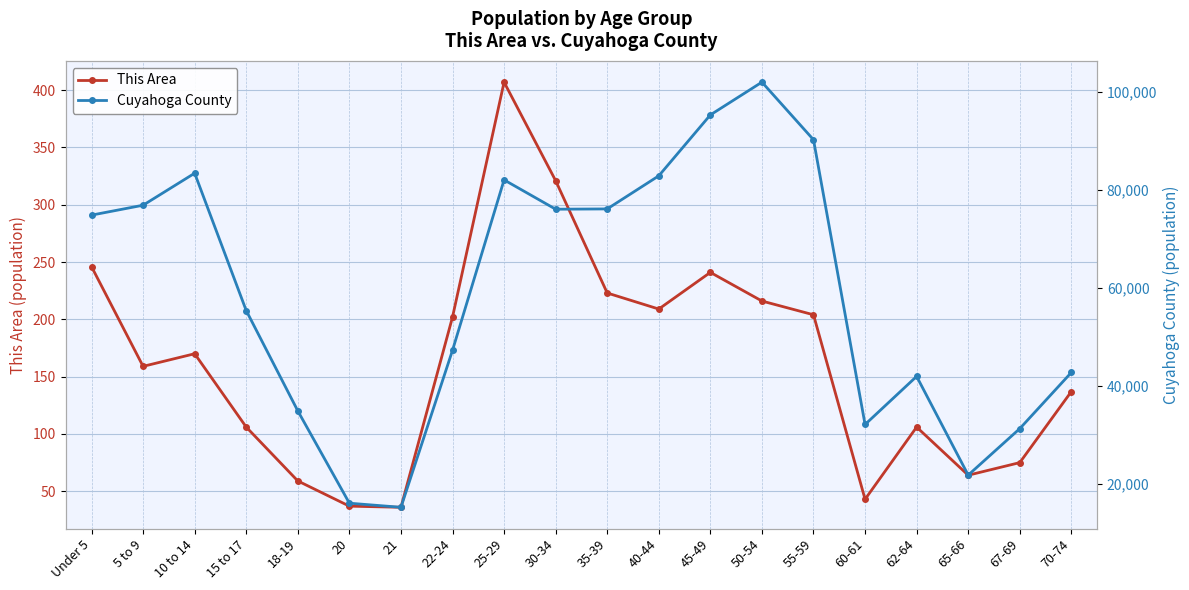

Where does the This Area series first go above 170?

Under 5